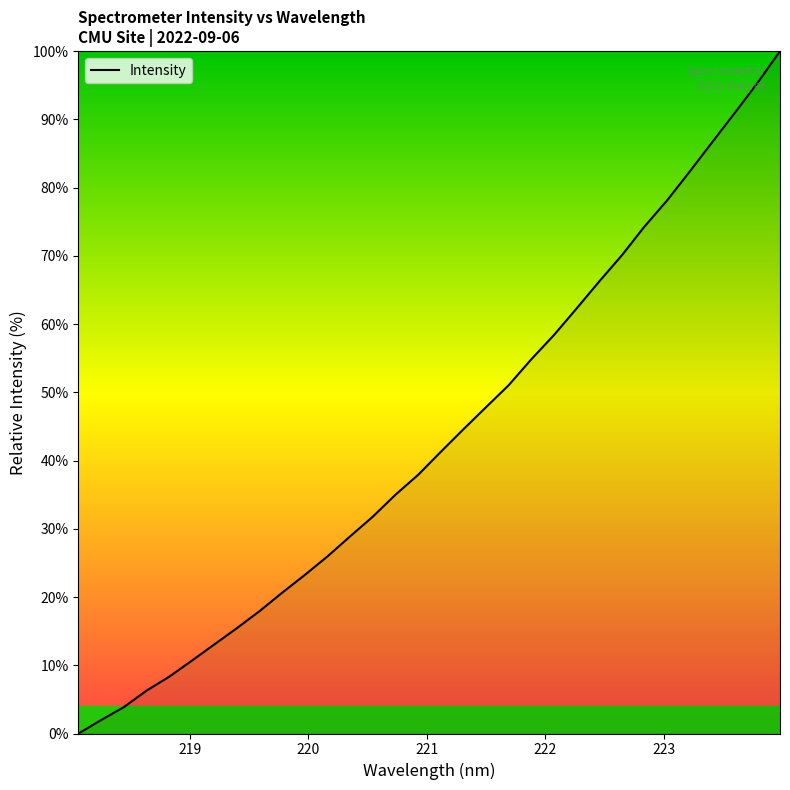

What is the maximum value shown in the chart?

100.0